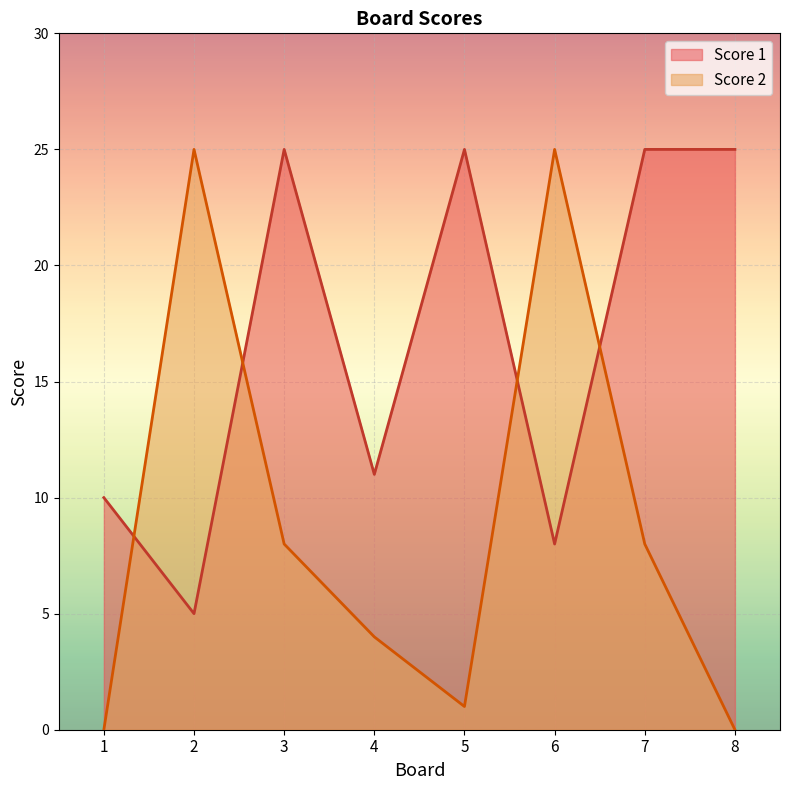

True or false: Score 1 and Score 2 intersect in this chart.

True